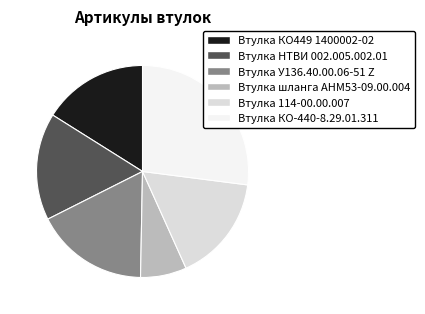

Between Втулка шланга АНМ53-09.00.004 and Втулка У136.40.00.06-51 Z, which is larger?

Втулка У136.40.00.06-51 Z